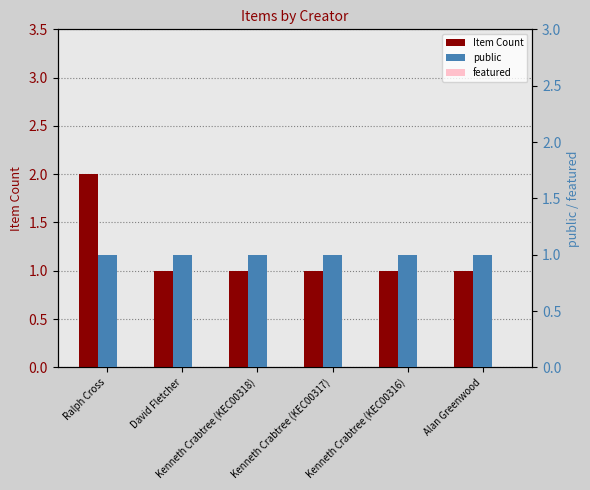

What is the label of the 3rd bar from the right?

Kenneth Crabtree (KEC00317)